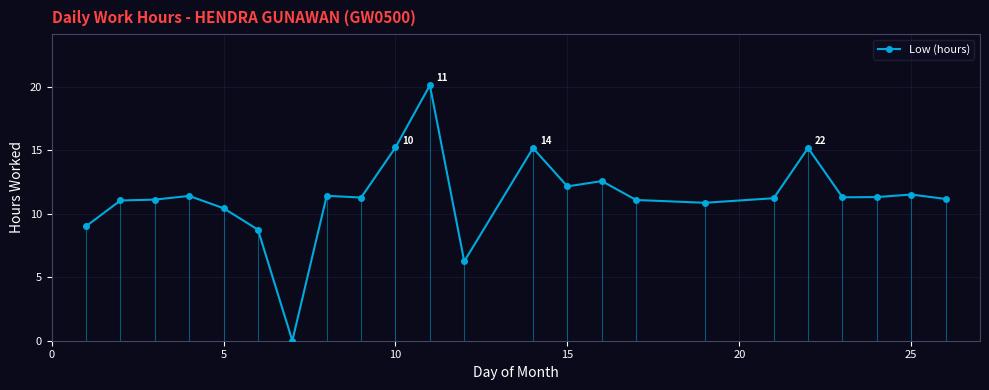

What is the sum of all values?

259.7